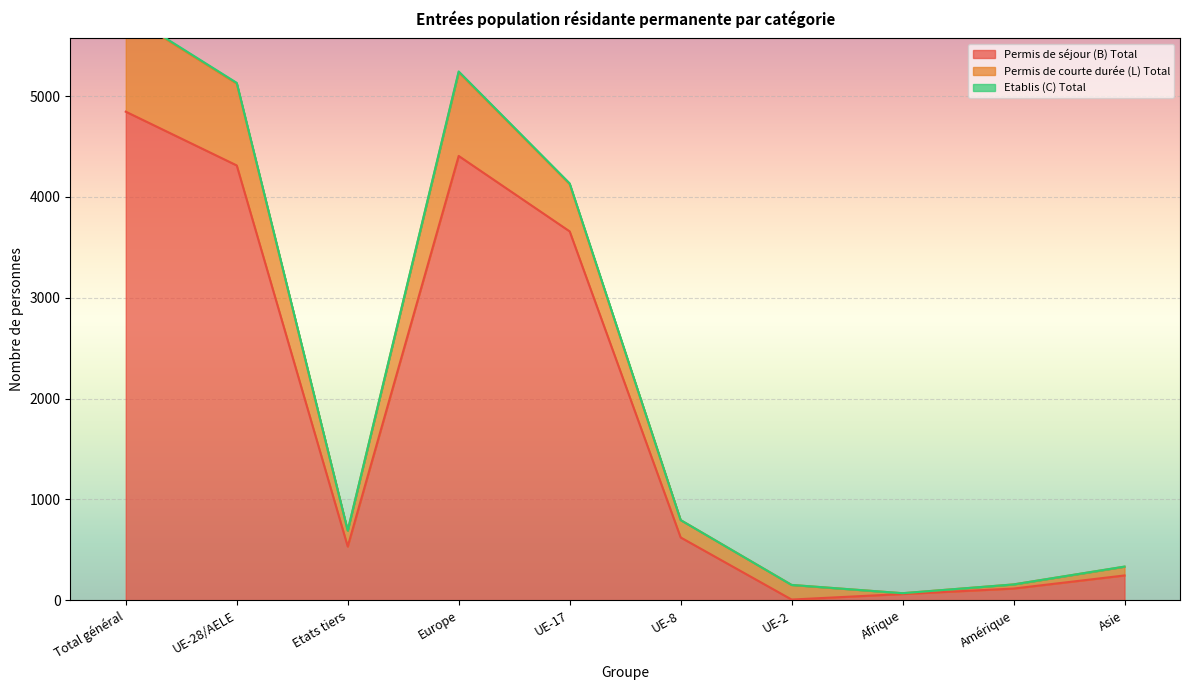

What is the difference between the Permis de courte durée (L) Total values at Etats tiers and UE-28/AELE?

4434